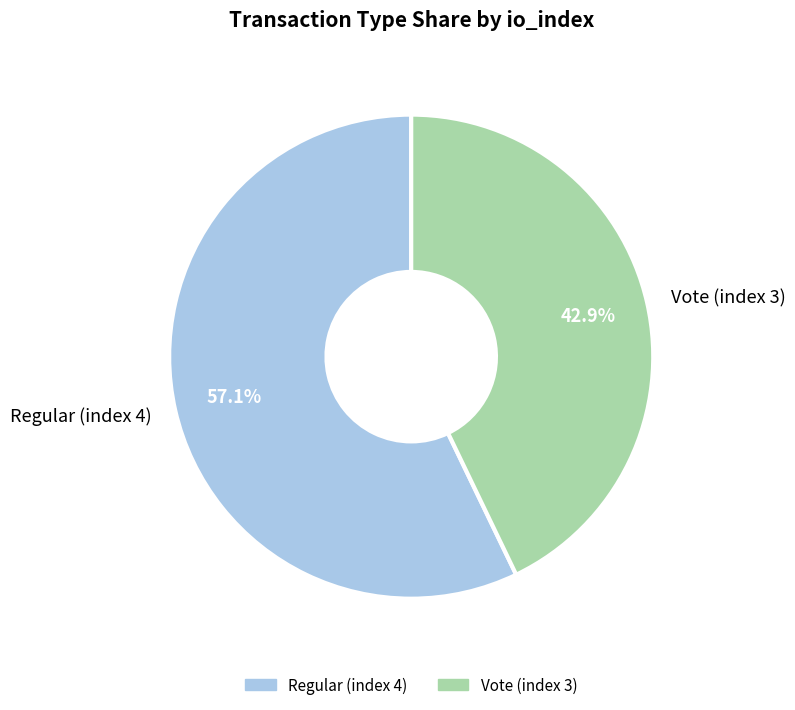

What is the majority slice?

Regular (index 4)